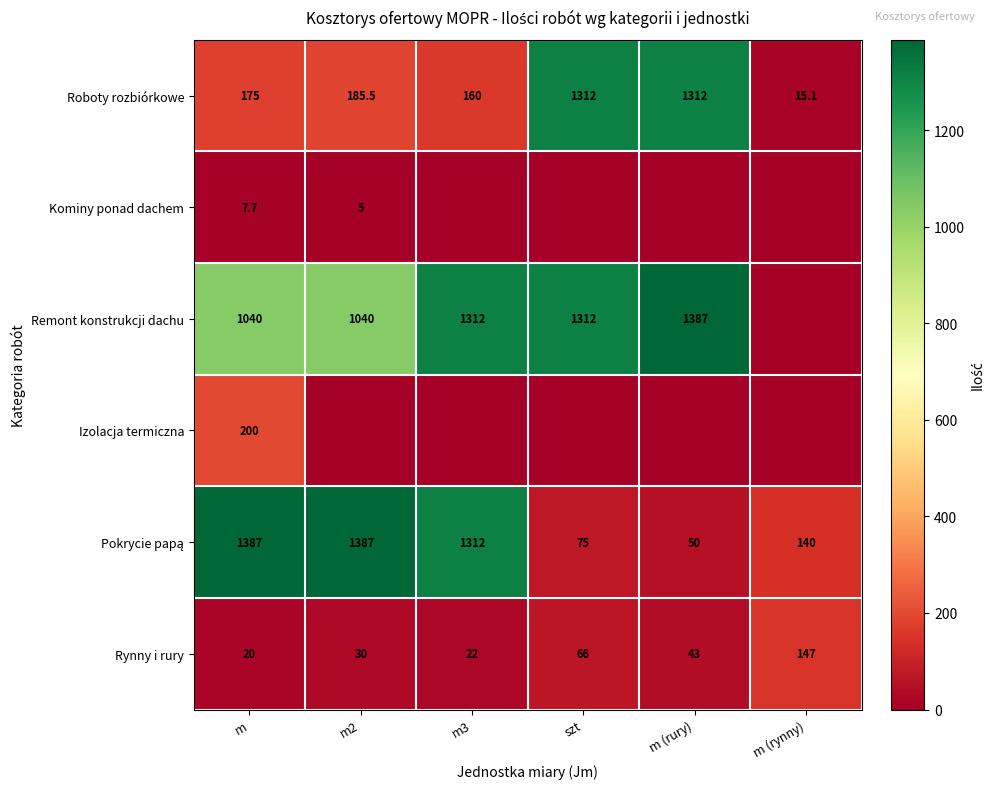

The value of Rynny i rury at m2 is 30.0. True or false?

True